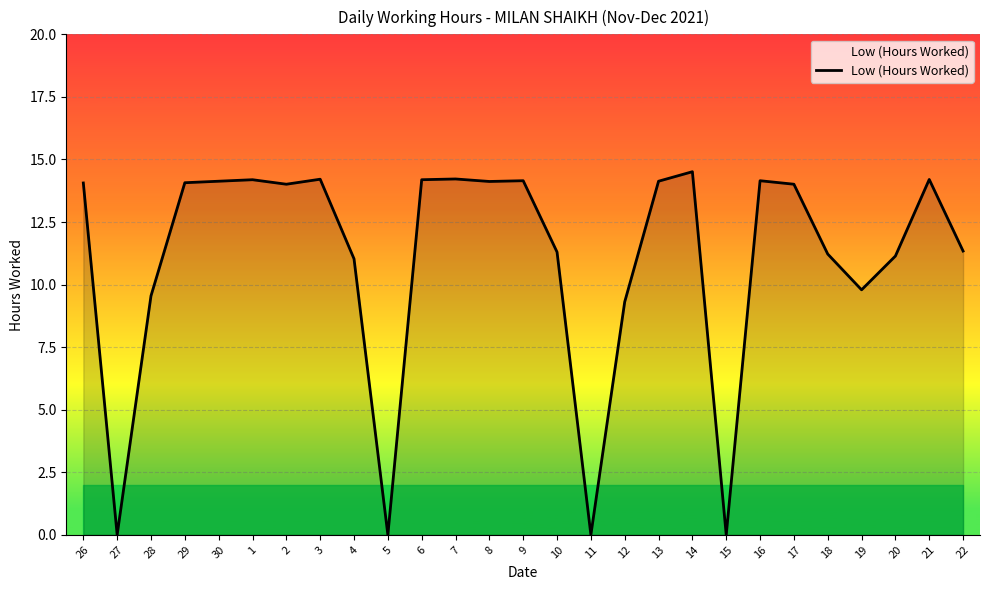

What is the greatest value displayed?

14.5